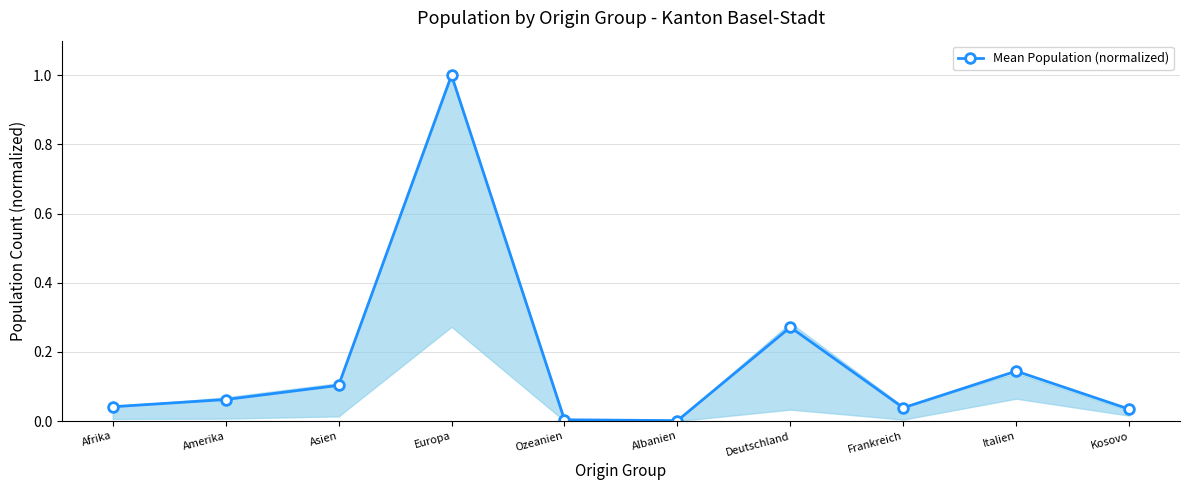

The chart shows a value of 1.0 at Europa. True or false?

True